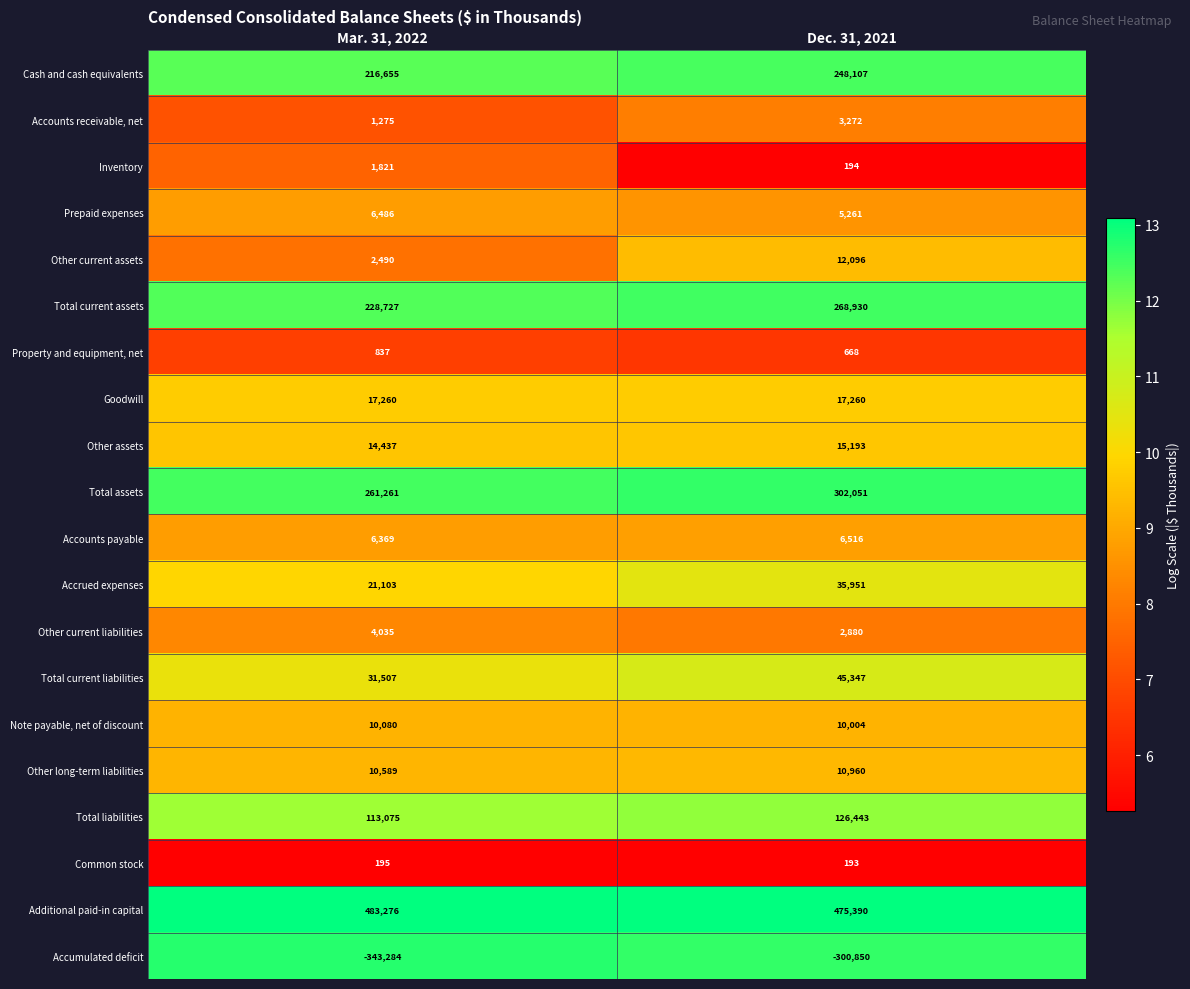

Which series changed the most between Mar. 31, 2022 and Dec. 31, 2021?

Accumulated deficit